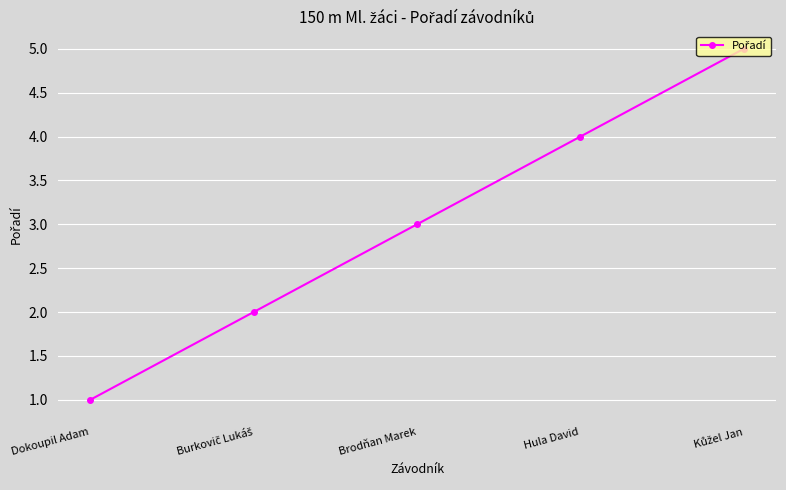

What value does the data have at Hula David?

4